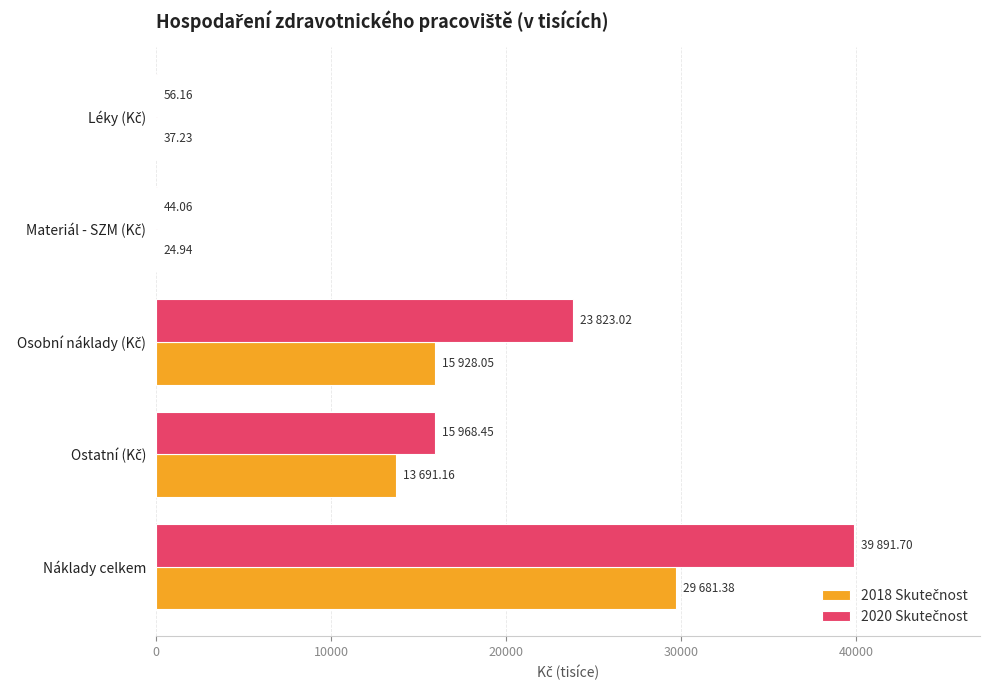

At which category is the sum across all series the highest?

Náklady celkem